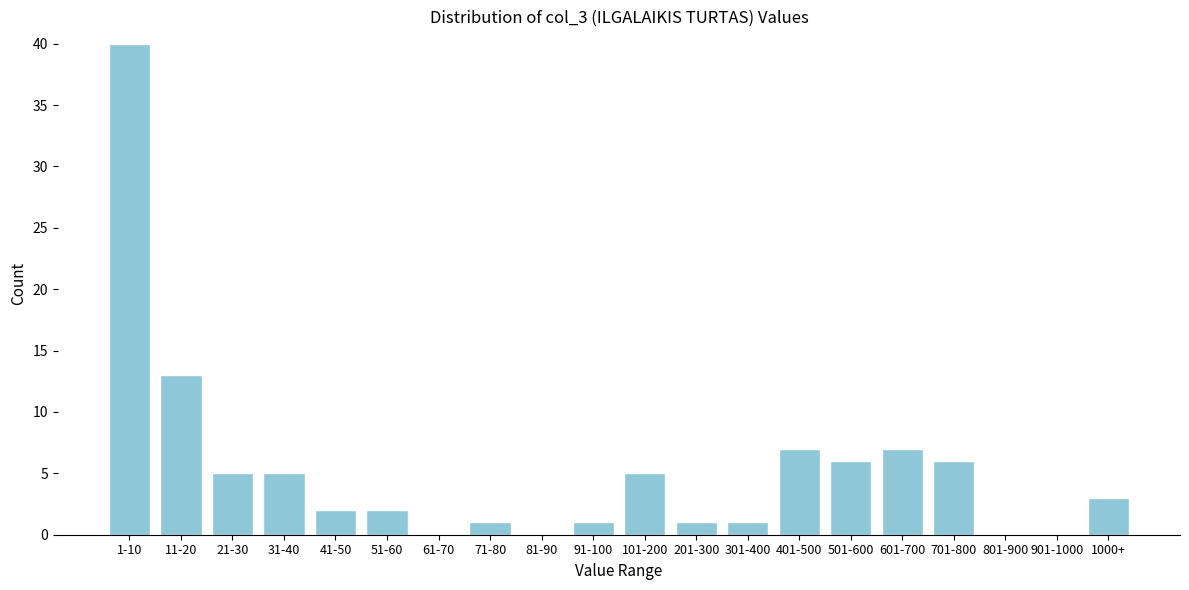

Reading left to right, what are all the values shown in this chart?

1-10=40	11-20=13	21-30=5	31-40=5	41-50=2	51-60=2	61-70=0	71-80=1	81-90=0	91-100=1	101-200=5	201-300=1	301-400=1	401-500=7	501-600=6	601-700=7	701-800=6	801-900=0	901-1000=0	1000+=3